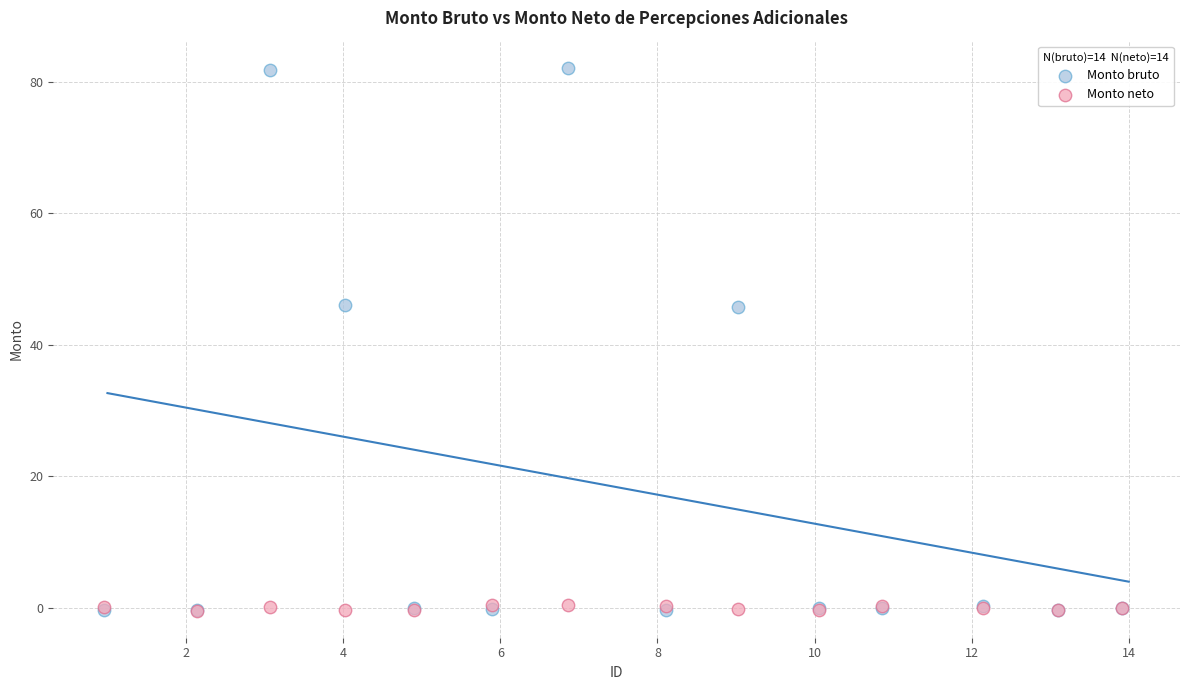

What are all the series names shown in the legend?

Monto bruto, Monto neto